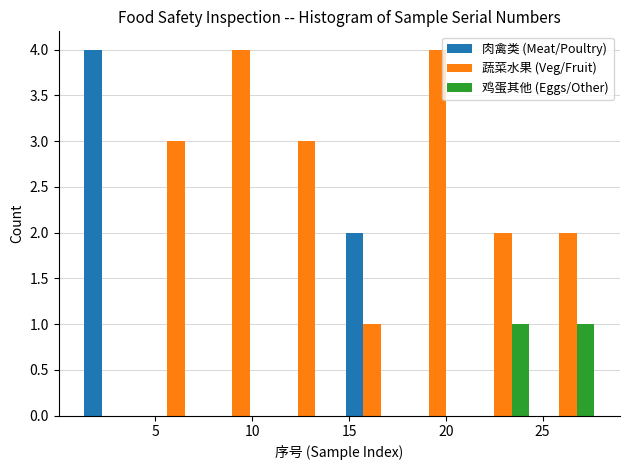

What is the height of the 蔬菜水果 (Veg/Fruit) bar covering 24.5 to 28.0 on the x-axis? Neither the bar edges nor the heights are printed on the chart, so give them approximately, as read against the axes.

2